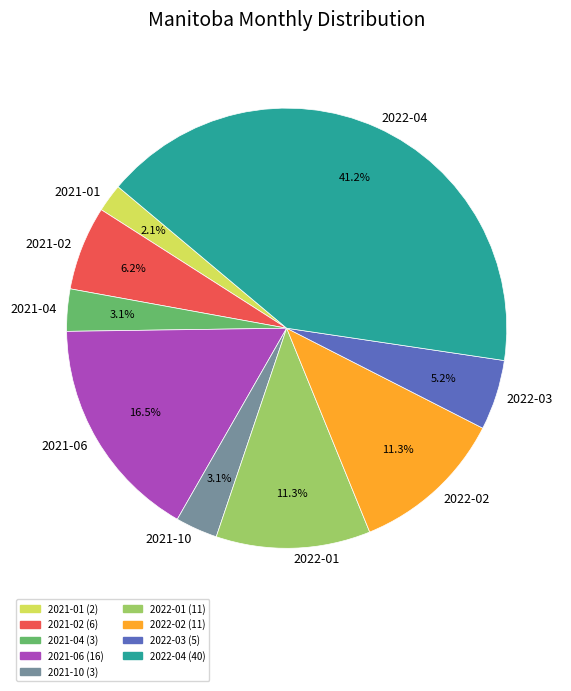

Is it true that 2022-04 is 46% of the pie?

False